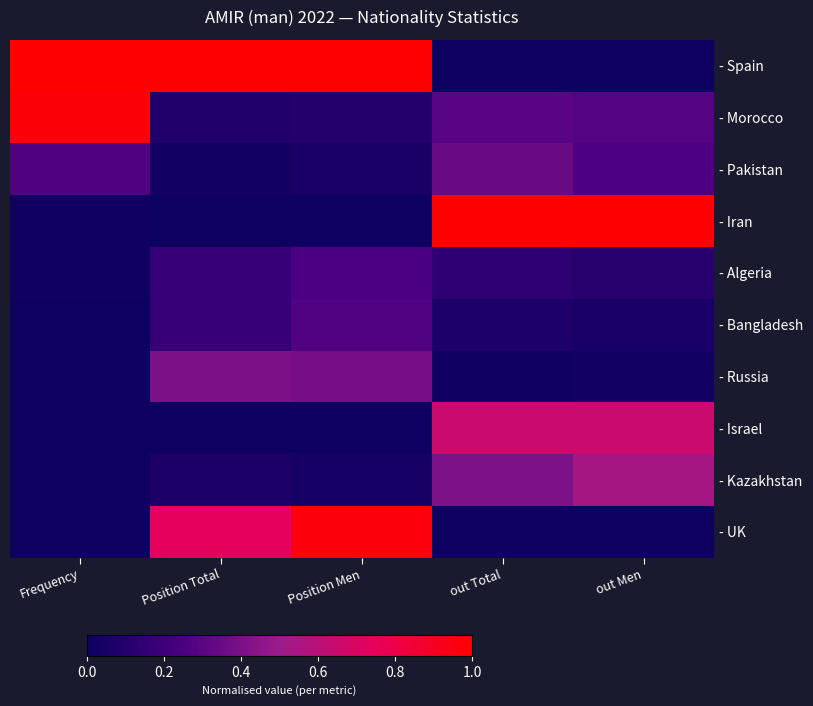

List the series in order of their peak value, lowest first.

- Algeria, - Bangladesh, - Pakistan, - Russia, - Kazakhstan, - Israel, - UK, - Morocco, - Spain, - Iran